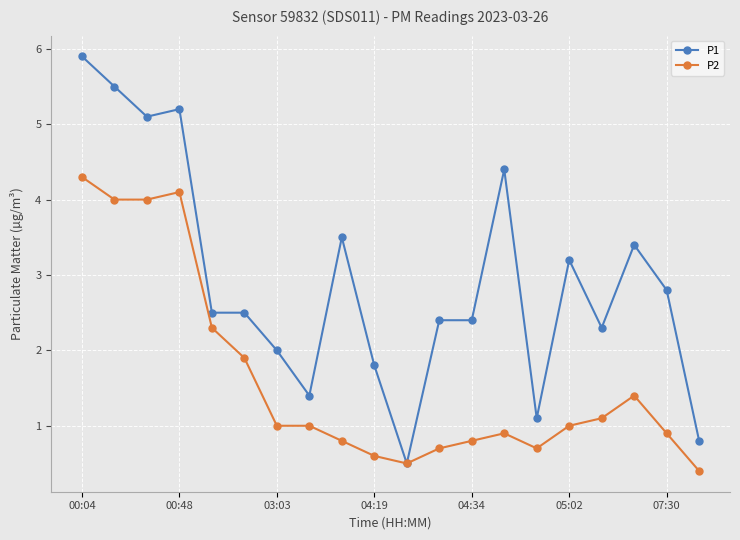

List the series in order of their peak value, lowest first.

P2, P1